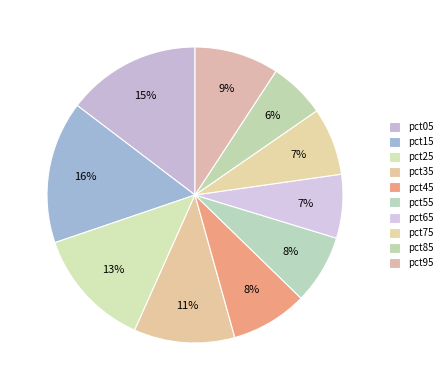

Does pct25 represent more than half of the total?

No